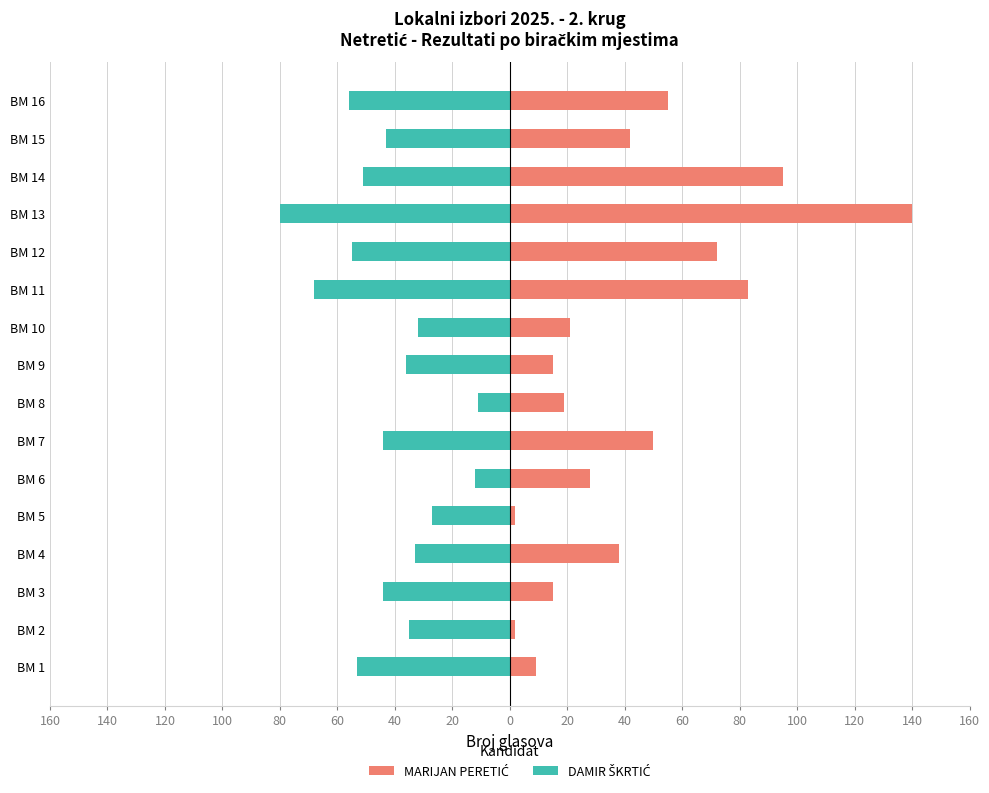

What is the difference between the second highest and minimum values in the DAMIR ŠKRTIĆ series?

68